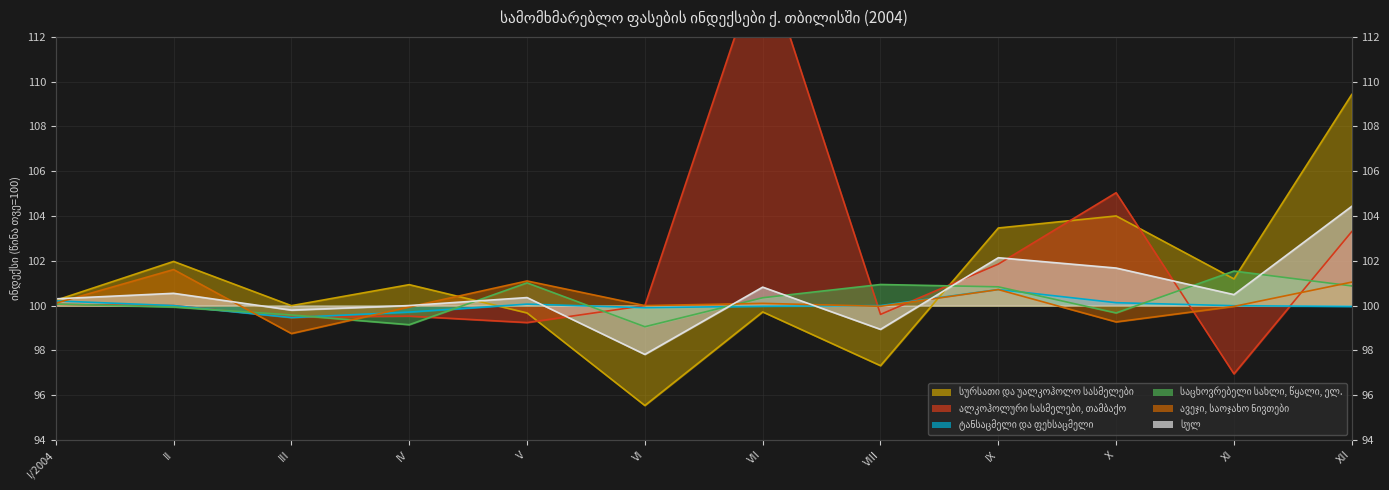

What is the sum of the საცხოვრებელი სახლი, წყალი, ელ. values at XI and VI?

200.6